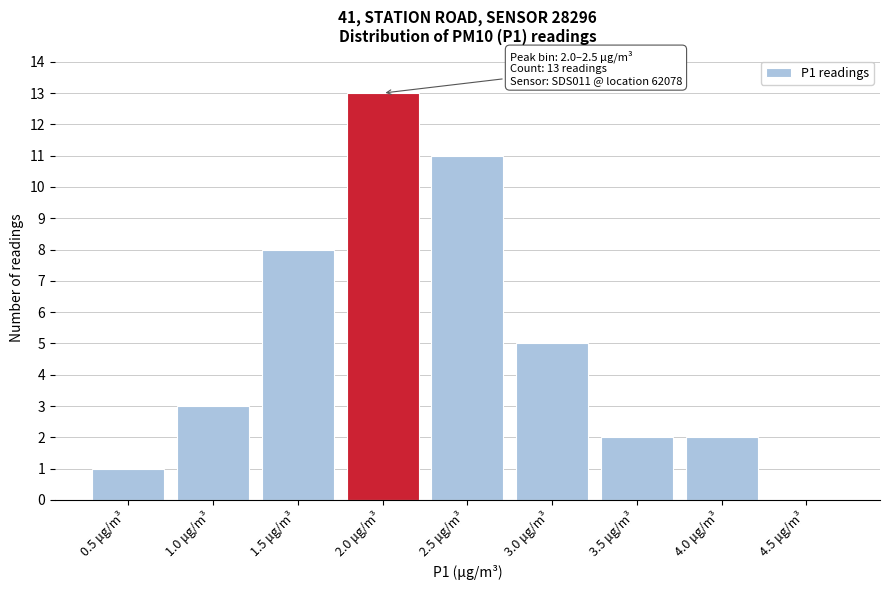

Reading left to right, extract all data points from this chart.

0.5 μg/m³=1	1.0 μg/m³=3	1.5 μg/m³=8	2.0 μg/m³=13	2.5 μg/m³=11	3.0 μg/m³=5	3.5 μg/m³=2	4.0 μg/m³=2	4.5 μg/m³=0